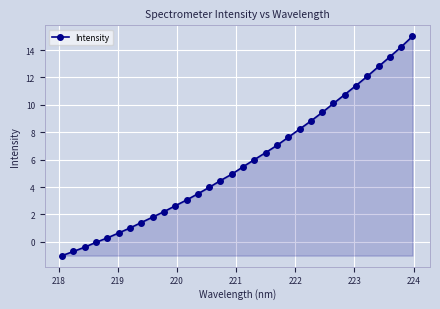

True or false: there are more than 0 points higher than both neighbors.

False